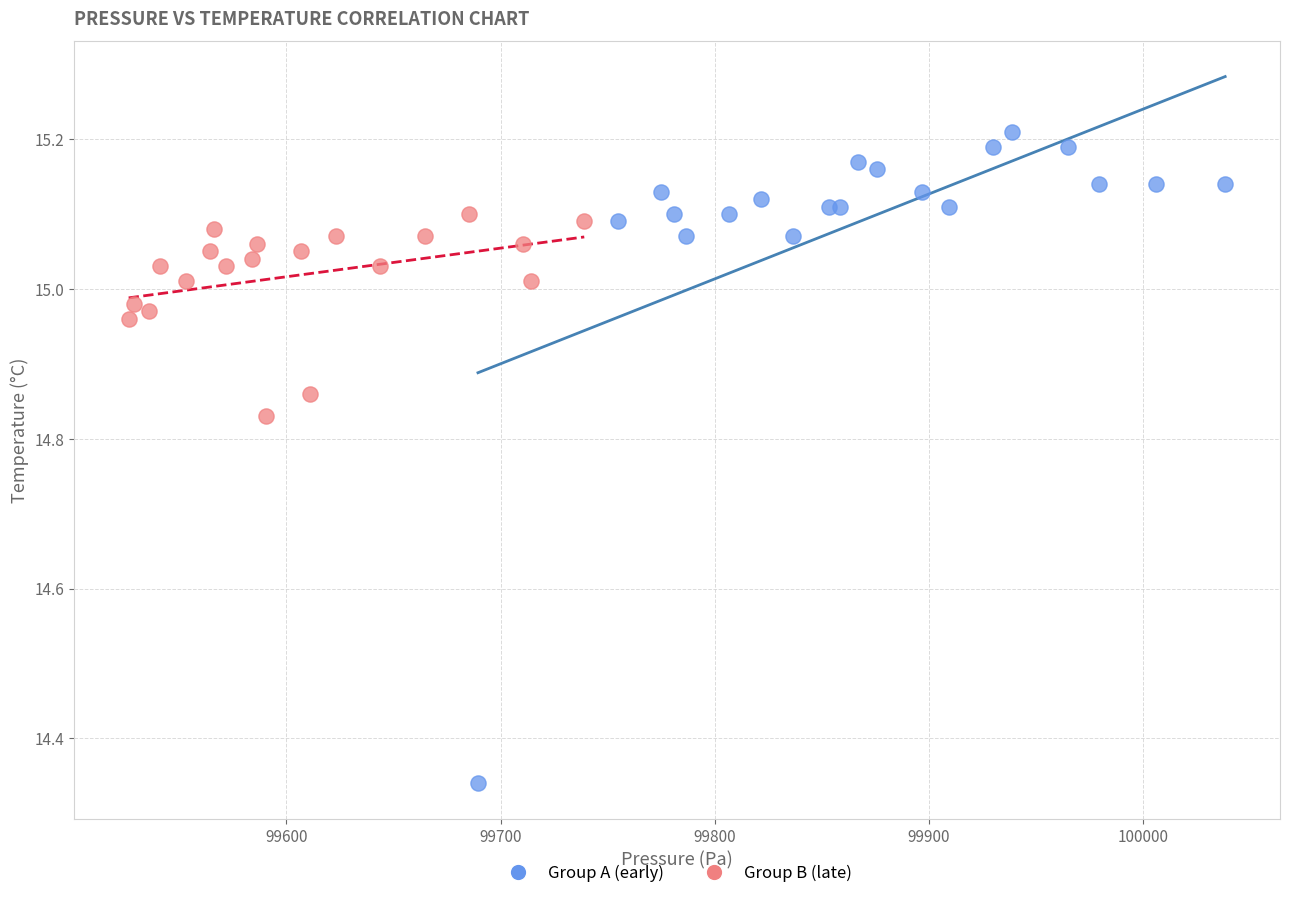

Which series reaches the minimum Y coordinate?

Group A (early)